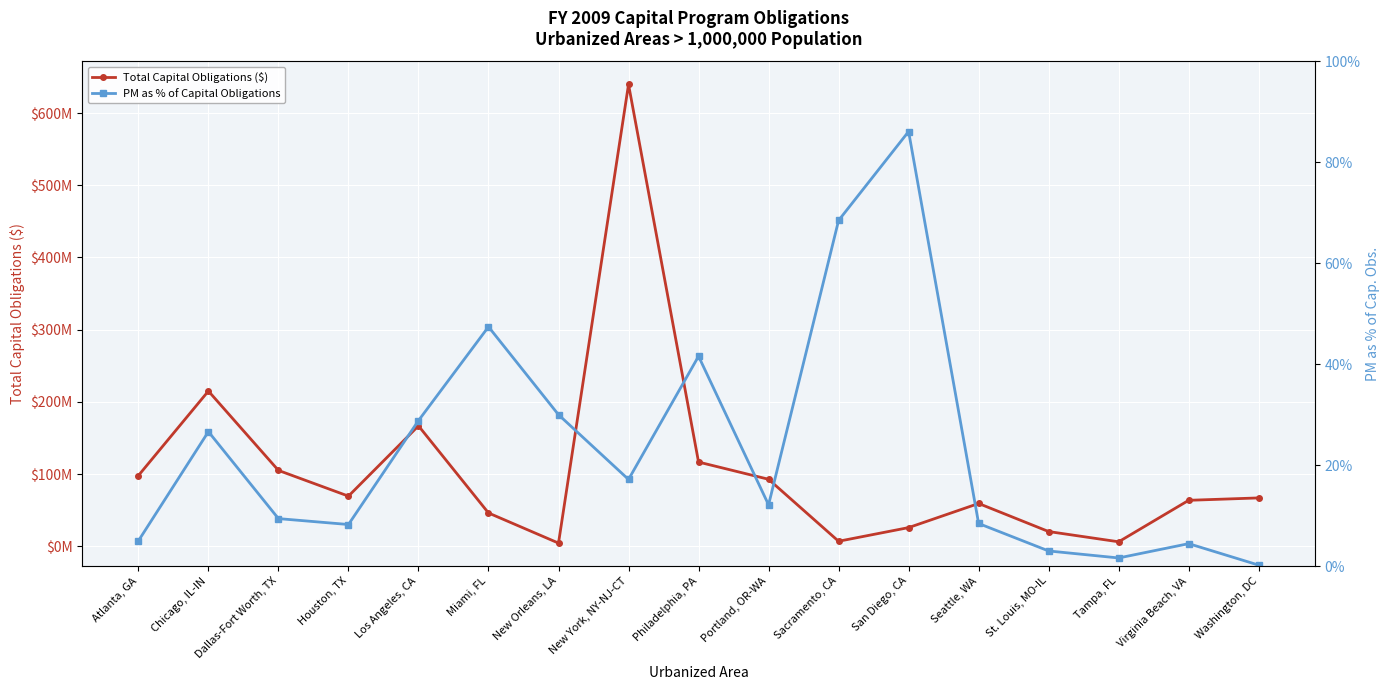

What is the value of the PM as % of Capital Obligations point at the 17th from the left?

0.2